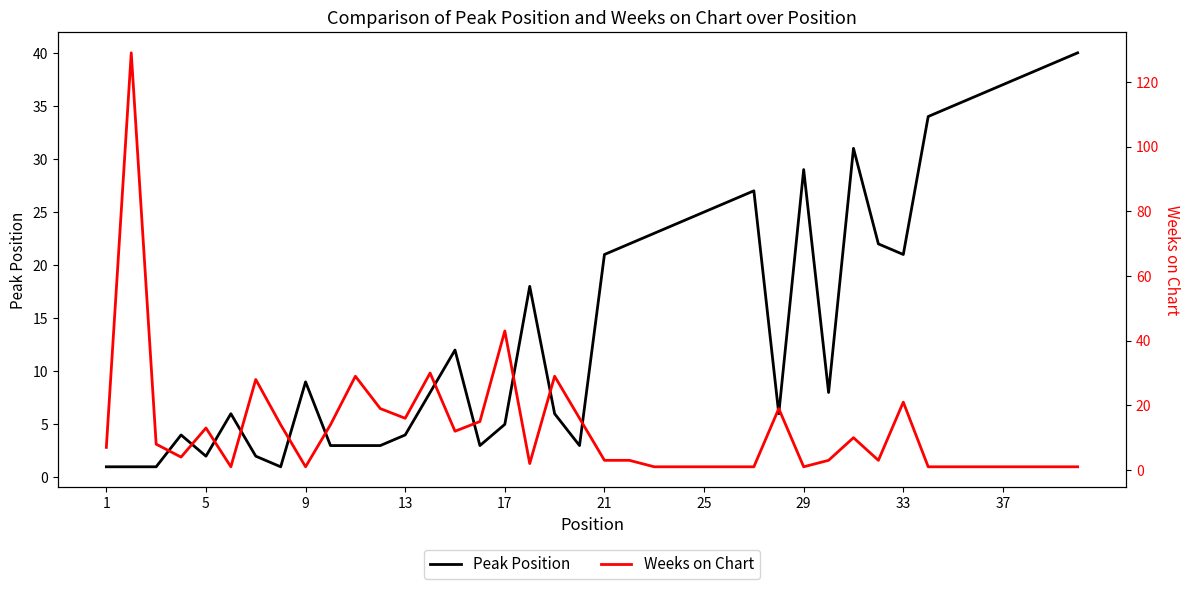

Count the number of categories in the chart.

40